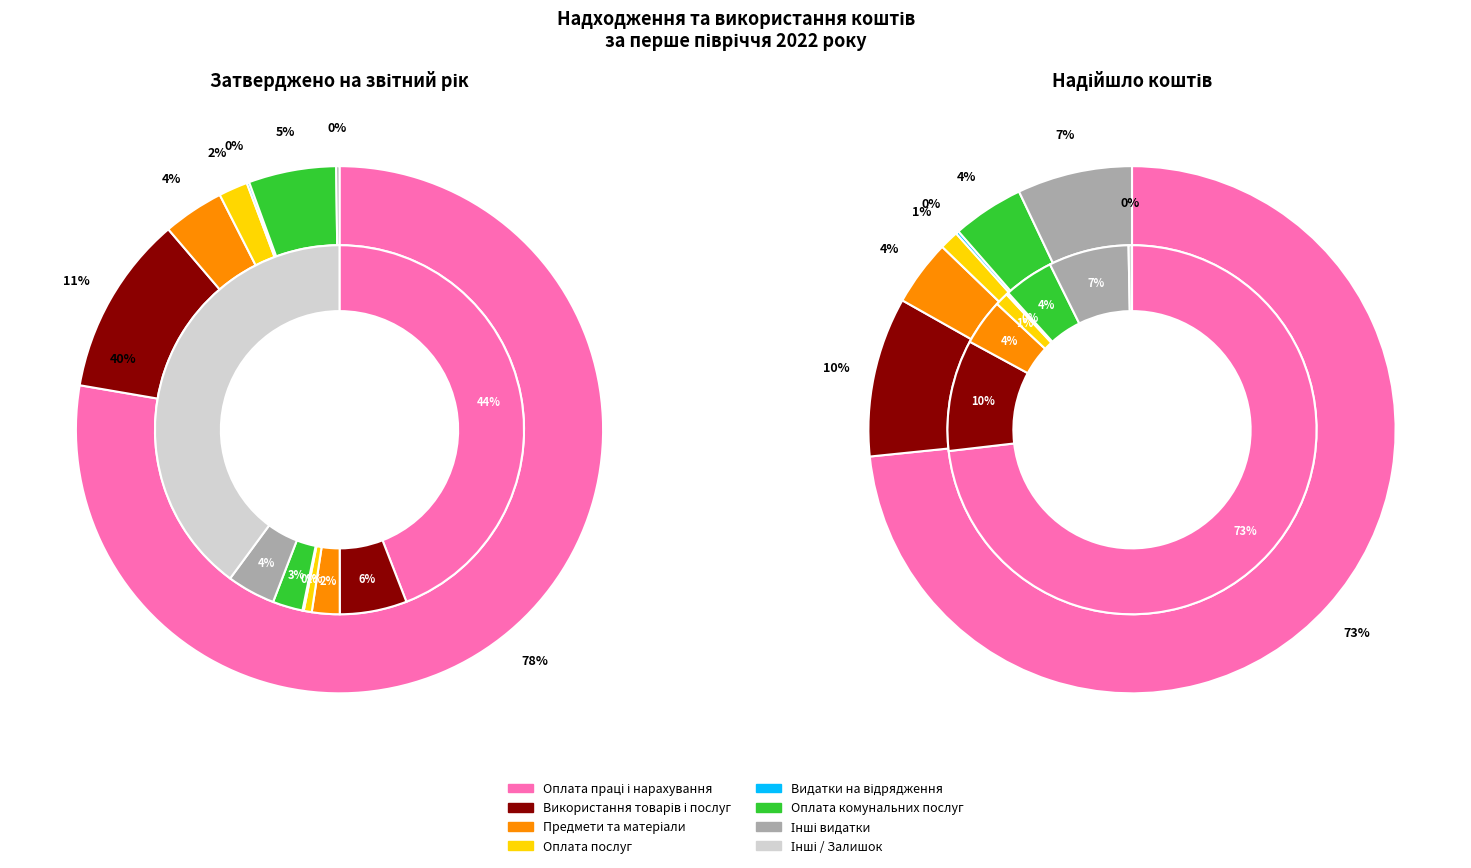

What percentage is NOT represented by Оплата праці і нарахування?

22.3%